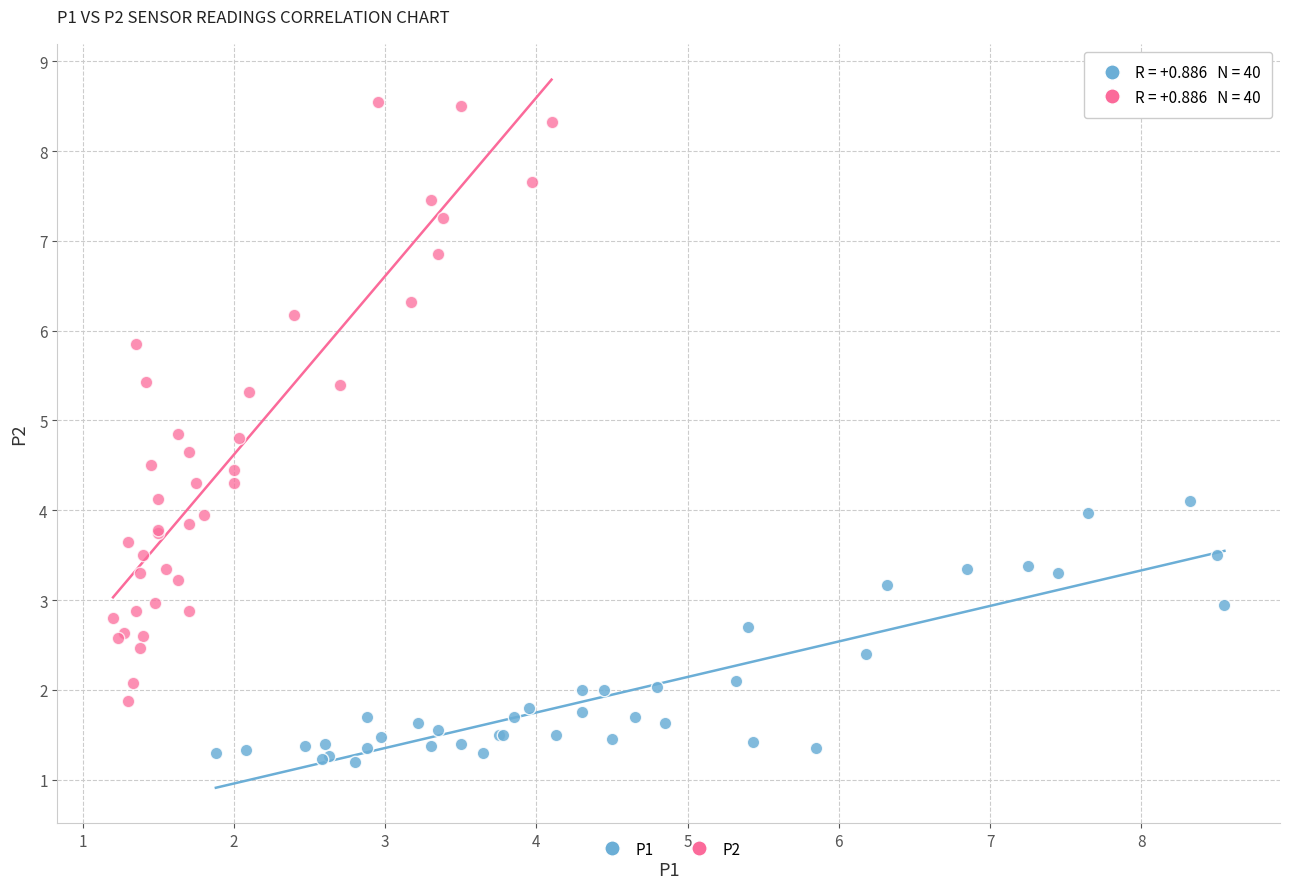

What are all the series names shown in the legend?

P1, P2